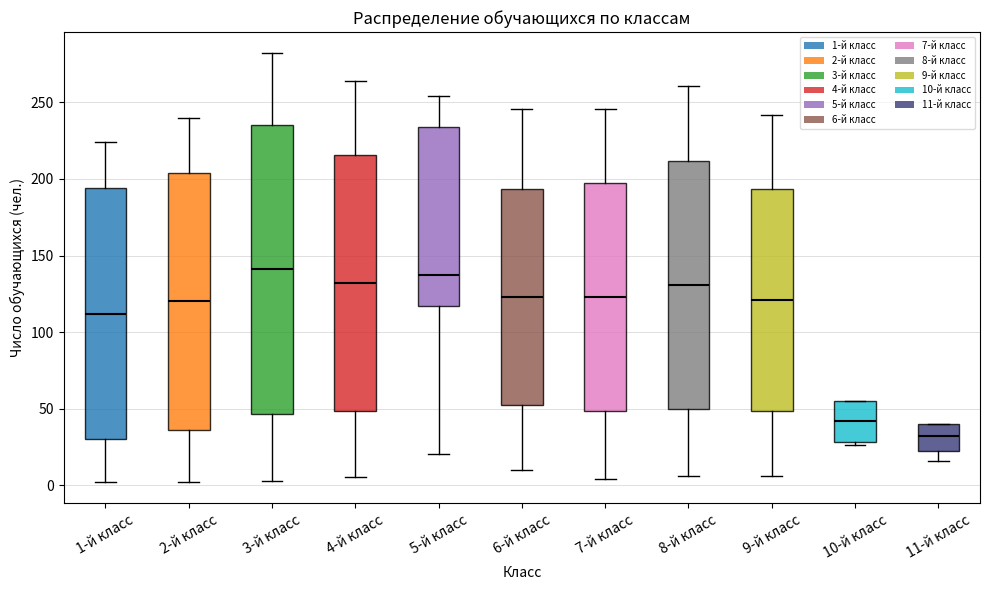

Where does the lower whisker of the box for 6-й класс end on the y-axis? The values are not printed on the chart, so give them approximately, as read against the axis.

10